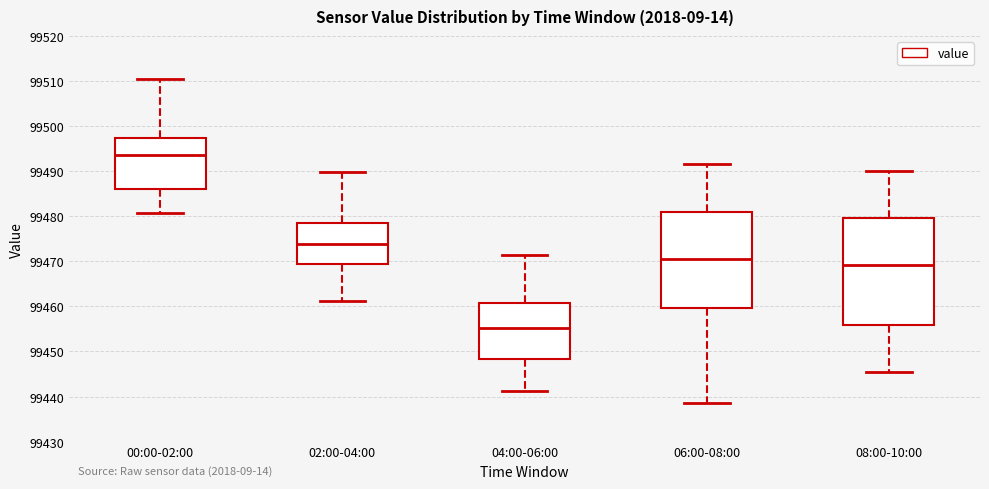

Which box is the tallest, from its lower edge to its upper edge?

08:00-10:00